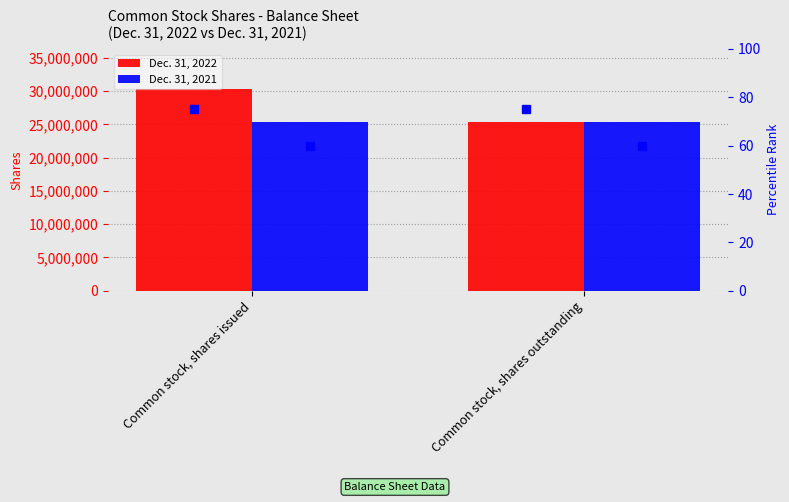

How many groups of bars are there?

2